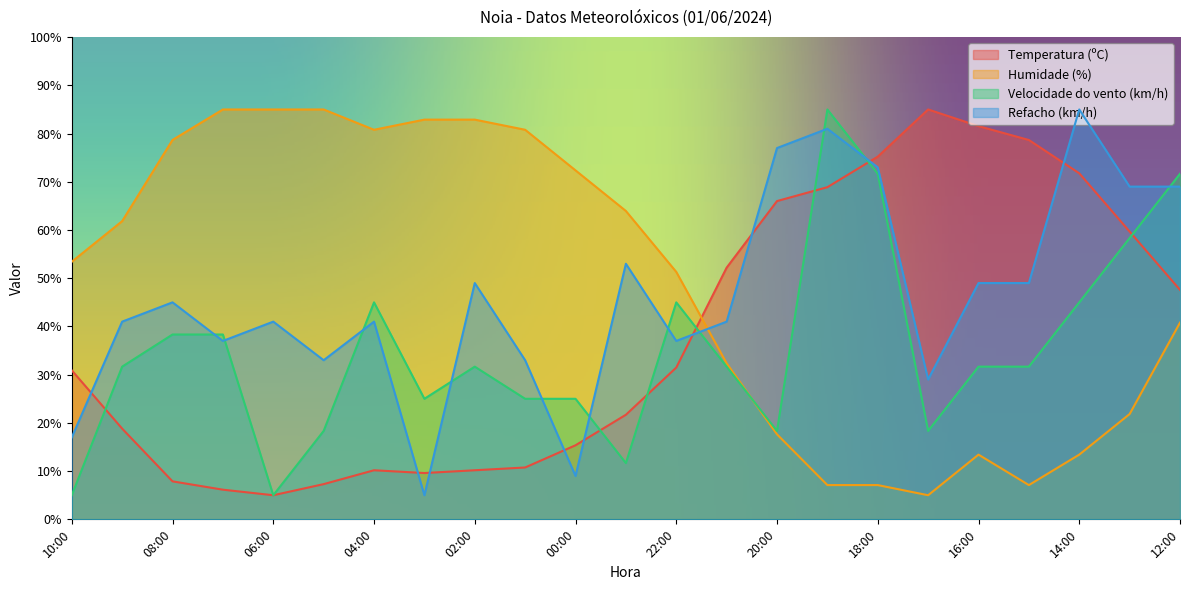

Which series has the widest spread of values?

Temperatura (ºC)